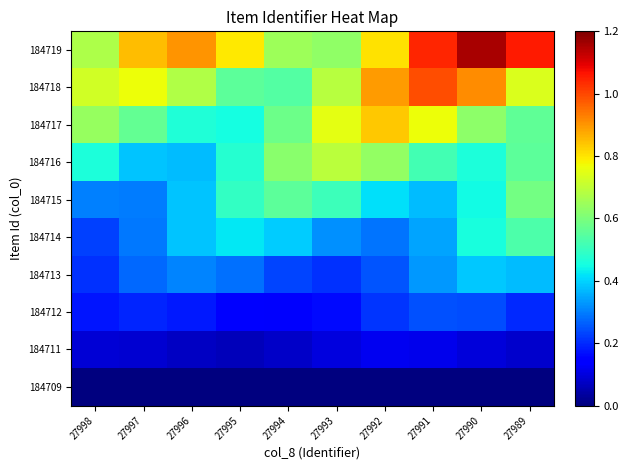

At which category is the sum across all series the highest?

27990